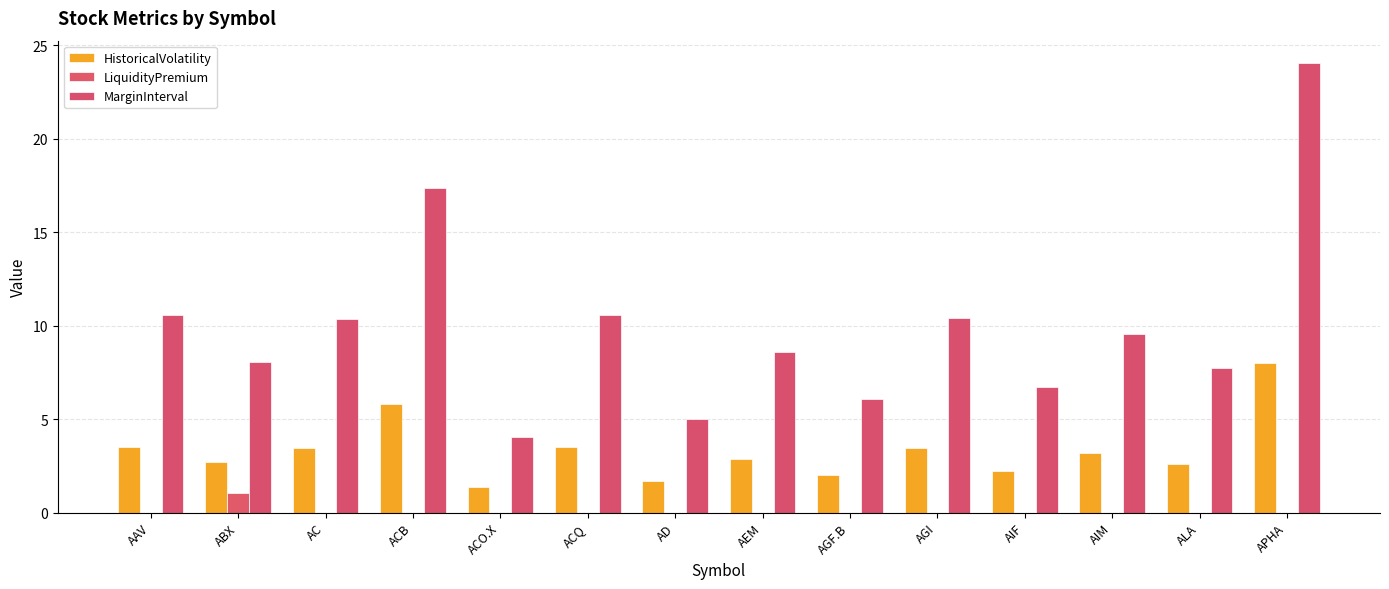

Rank the categories by HistoricalVolatility value from lowest to highest.

ACO.X, AD, AGF.B, AIF, ALA, ABX, AEM, AIM, AC, AGI, ACQ, AAV, ACB, APHA